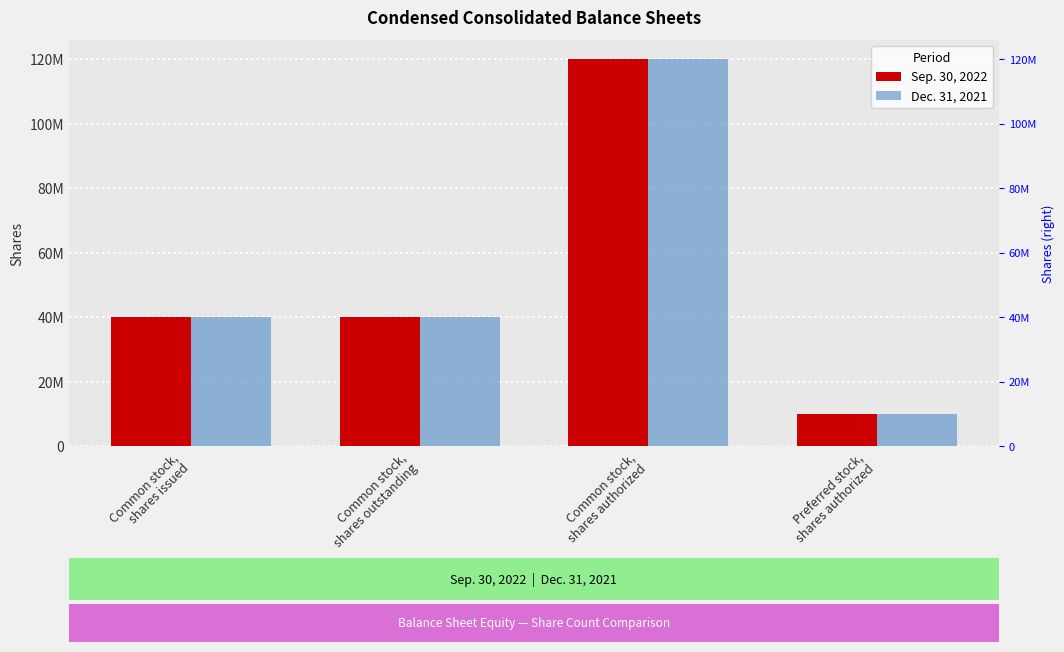

True or false: Sep. 30, 2022 has a value of 65171228 at Common stock,
shares outstanding.

False